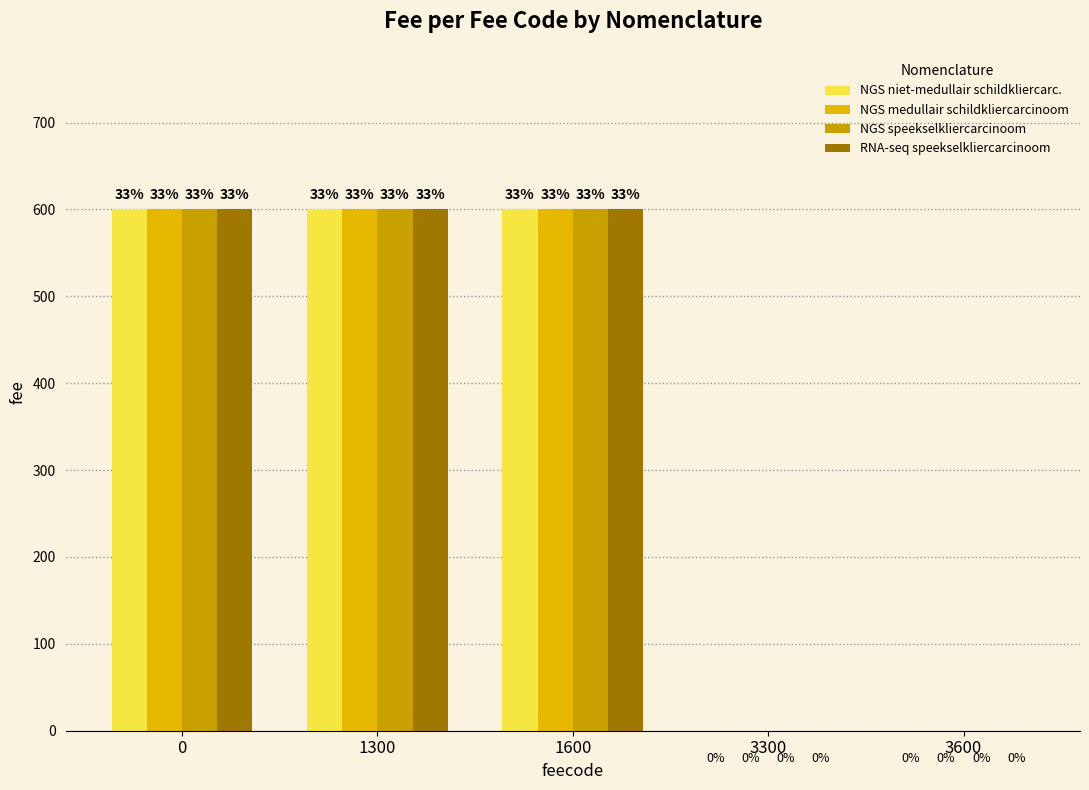

Are the bars grouped side by side (vs. stacked)?

Yes